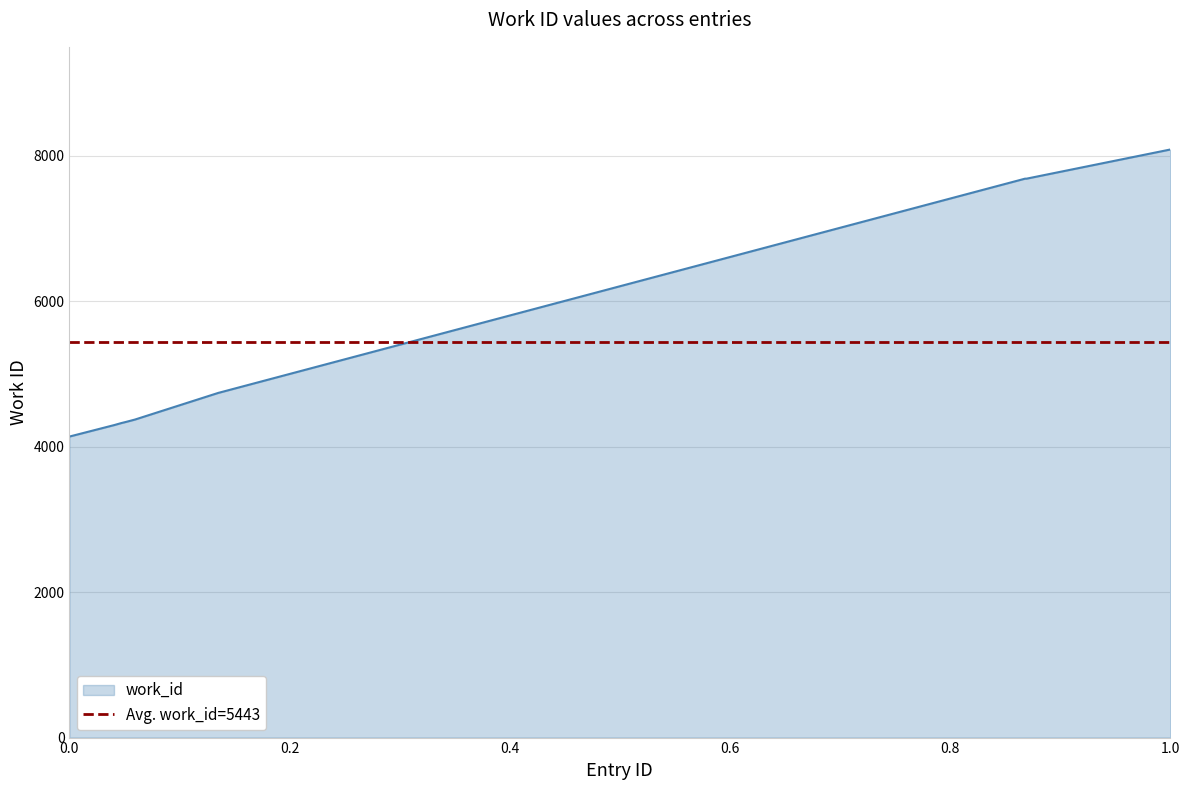

What is the value of the 8th point from the left?

7687